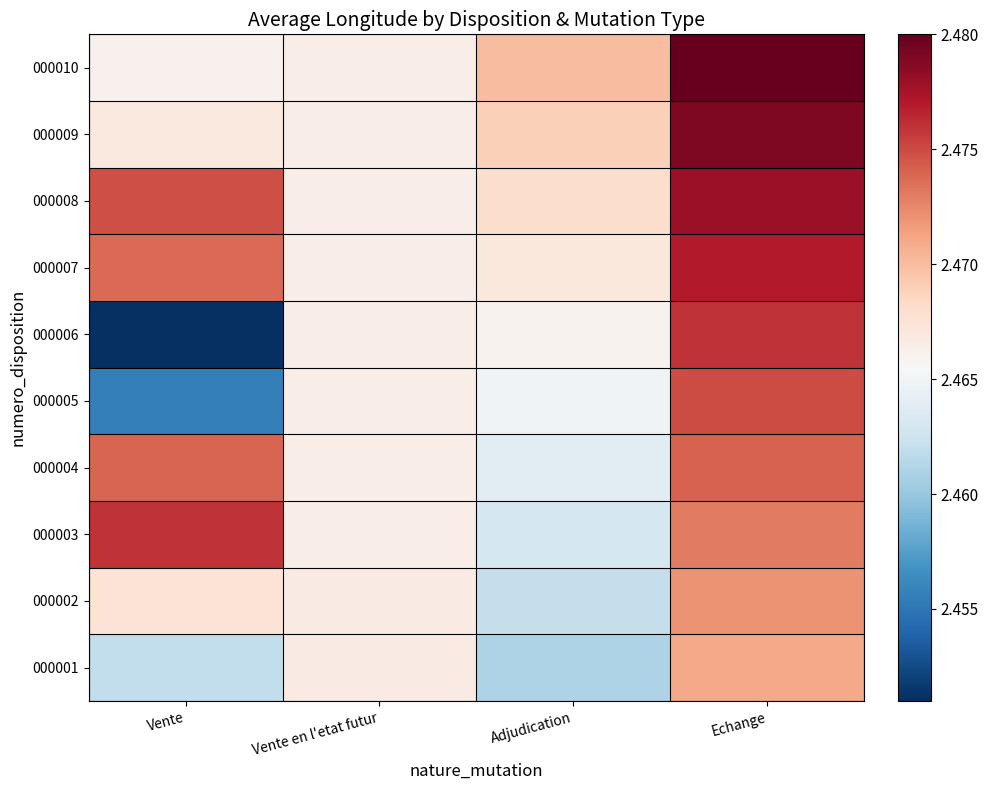

At Adjudication, list the series in order from smallest to largest.

000001, 000002, 000003, 000004, 000005, 000006, 000007, 000008, 000009, 000010